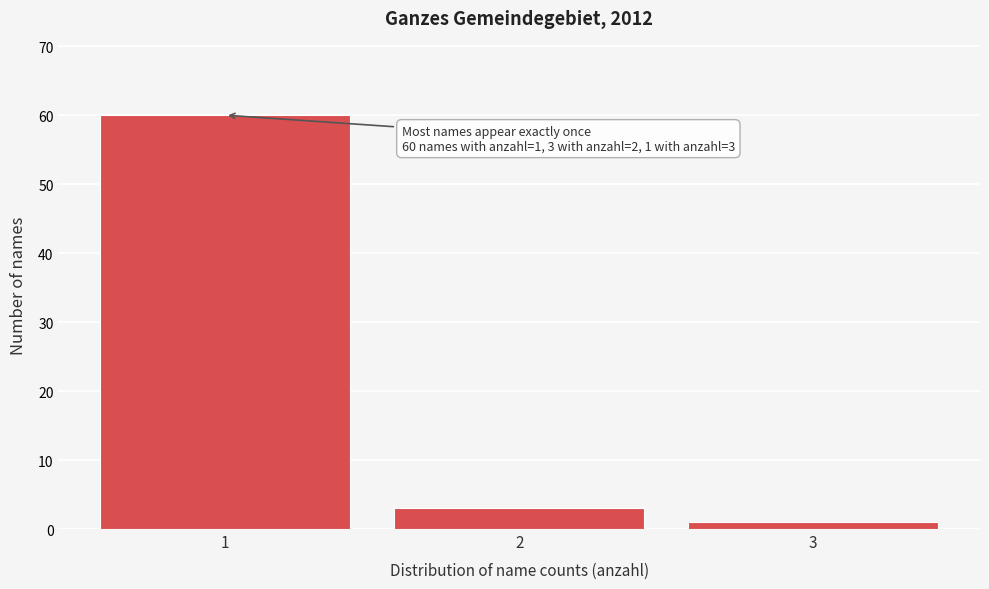

Over which range of the x-axis is the bar tallest?

0.5 to 1.5